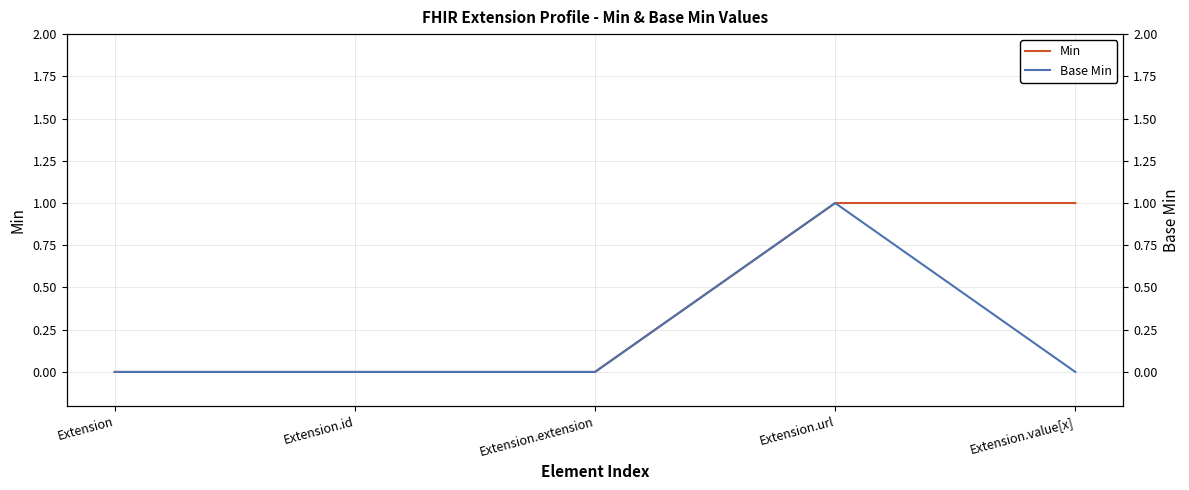

List the series in order of their peak value, lowest first.

Min, Base Min